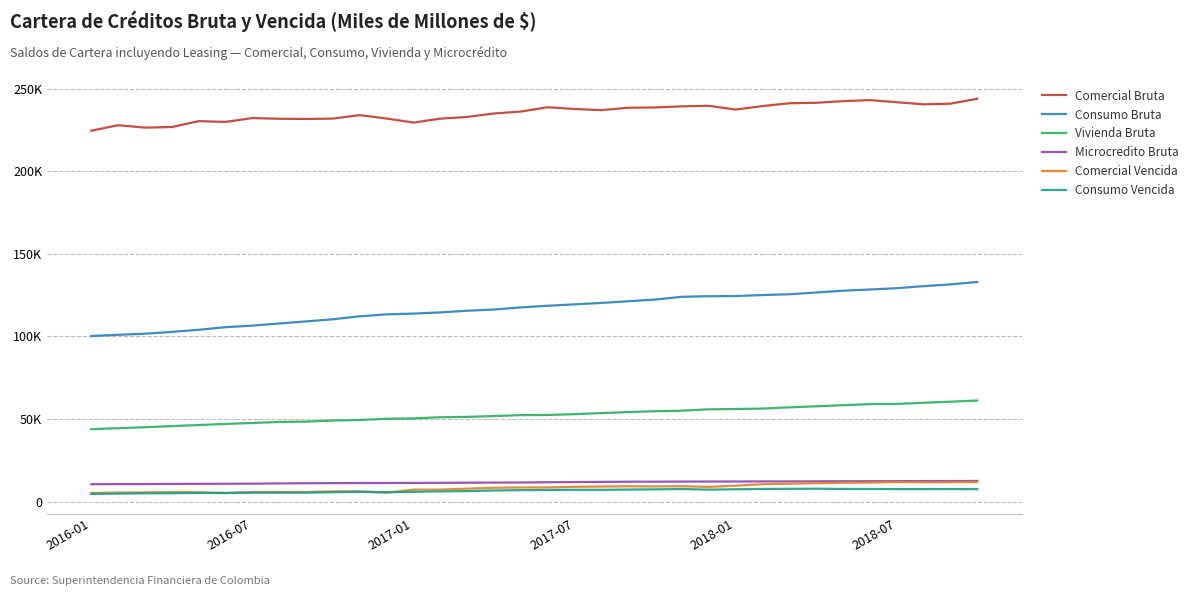

True or false: Consumo Vencida and Comercial Bruta intersect in this chart.

False